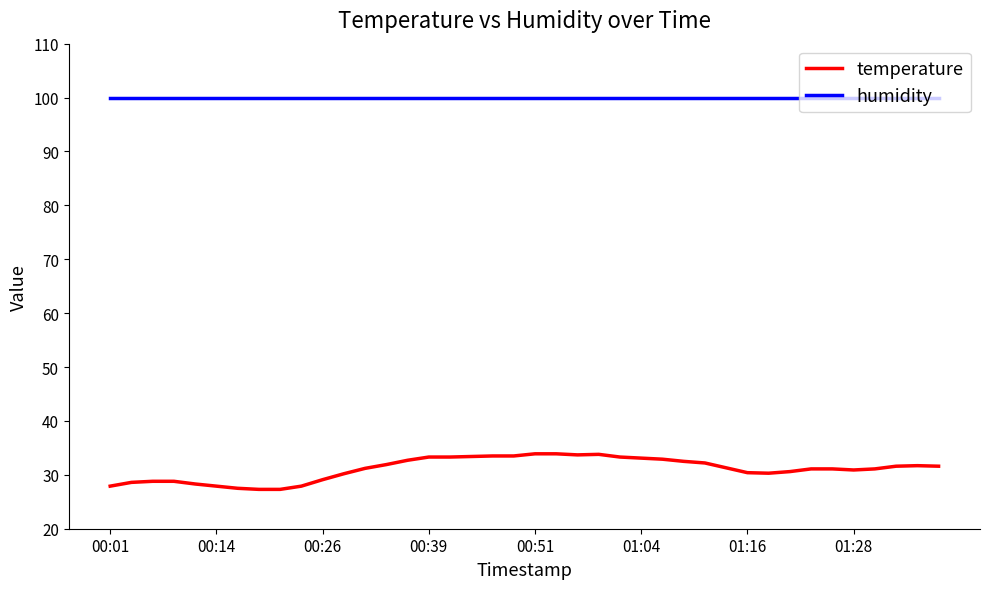

List the series in order of their peak value, highest first.

humidity, temperature